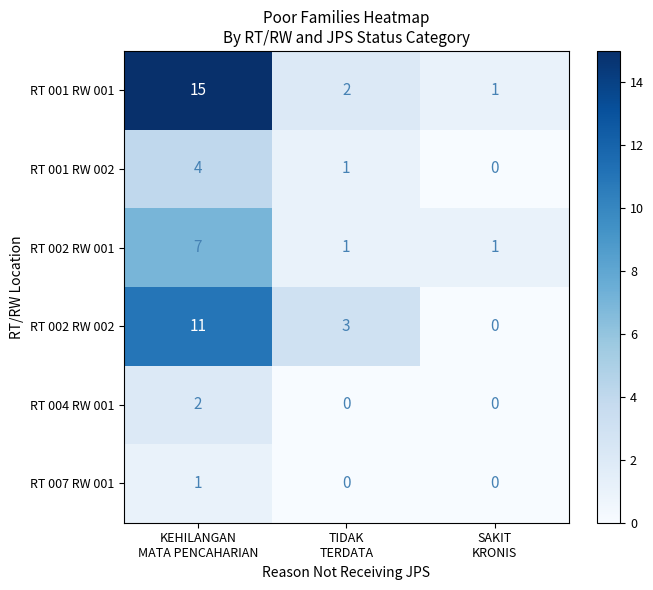

Count the RT 002 RW 002 values in the range 0 to 11.

3